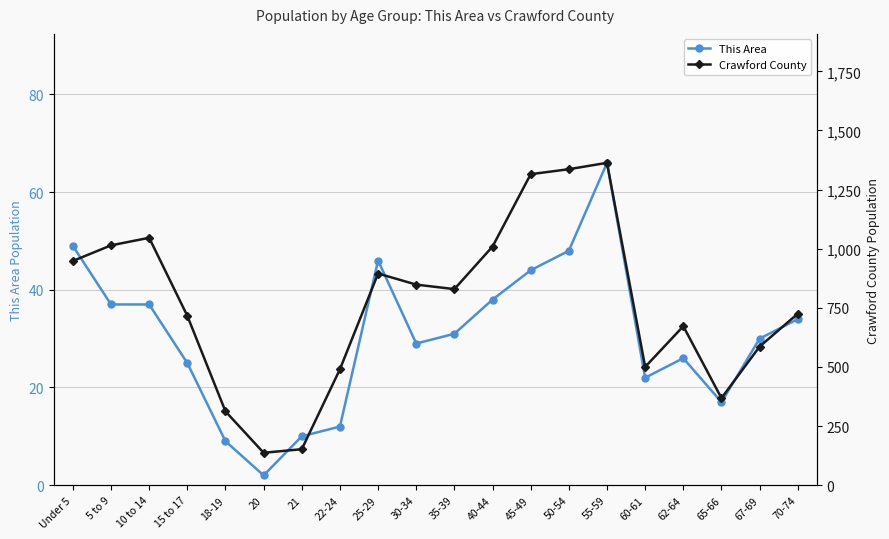

At how many categories does at least one series exceed 776?

10